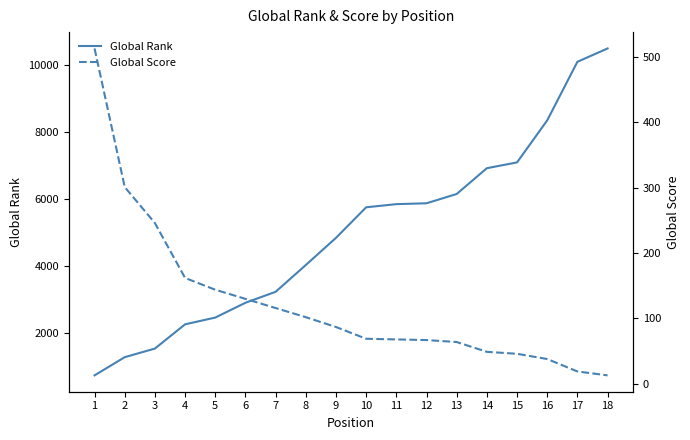

True or false: Global Score and Global Rank intersect in this chart.

False